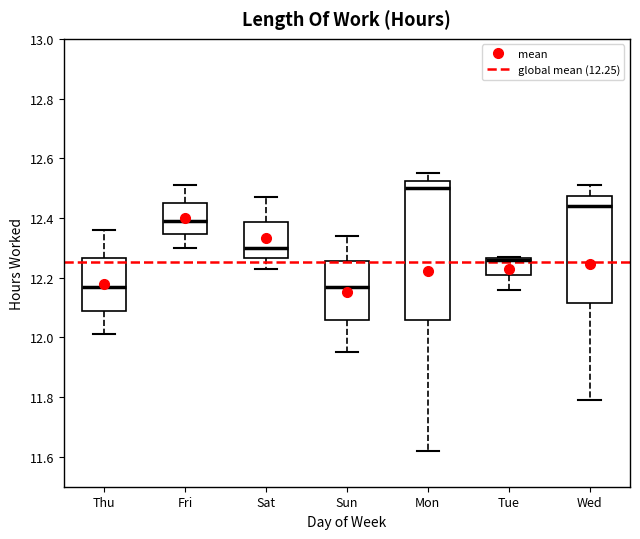

Reading left to right, read every box against the y-axis: the position of its median line, the range the box covers, and the ends of its whiskers. The values are not printed on the chart, so give them approximately, as read against the axis.

Thu: median 12.18, box 12.10 to 12.26, whiskers 12.02 to 12.36
Fri: median 12.40, box 12.34 to 12.46, whiskers 12.30 to 12.52
Sat: median 12.30, box 12.26 to 12.38, whiskers 12.24 to 12.48
Sun: median 12.18, box 12.06 to 12.26, whiskers 11.96 to 12.34
Mon: median 12.50, box 12.06 to 12.52, whiskers 11.62 to 12.56
Tue: median 12.26 (drawn on the box's upper edge), box 12.22 to 12.26, whiskers 12.16 to 12.28
Wed: median 12.44, box 12.12 to 12.48, whiskers 11.80 to 12.52